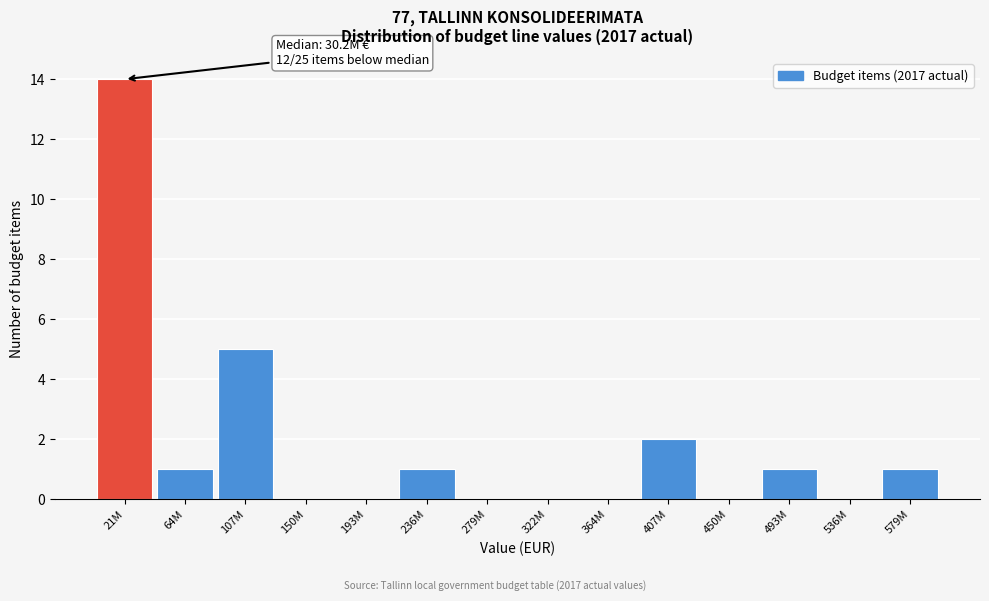

Reading left to right, what are all the values shown in this chart?

21M=14	64M=1	107M=5	150M=0	193M=0	236M=1	279M=0	322M=0	364M=0	407M=2	450M=0	493M=1	536M=0	579M=1